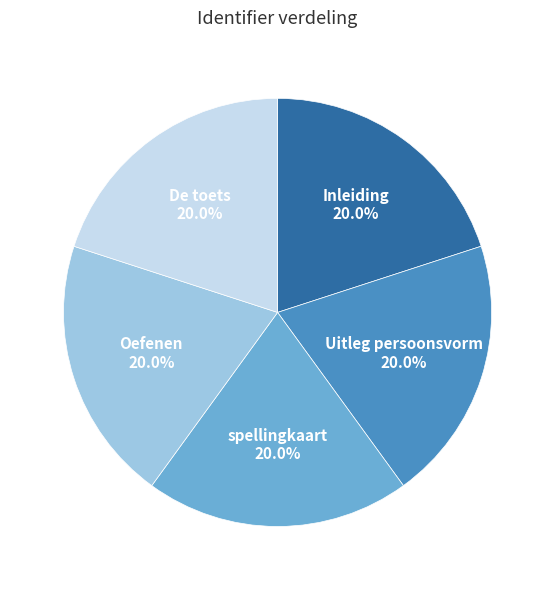

What percentage is NOT represented by Uitleg persoonsvorm?

80.0%